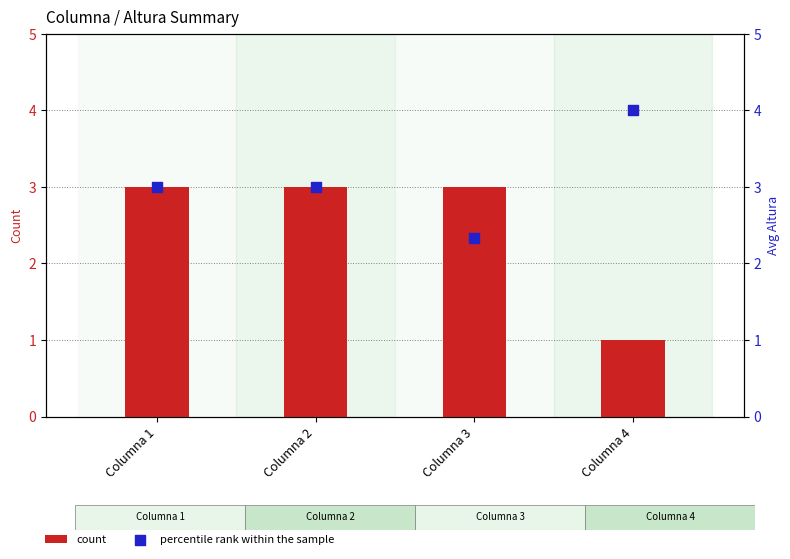

At which category is the sum across all series the highest?

Columna 1